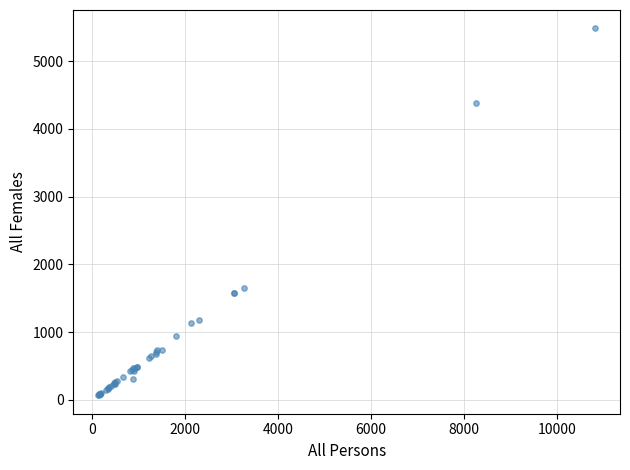

What Y value in the scatter plot is closest to 2773?

1653